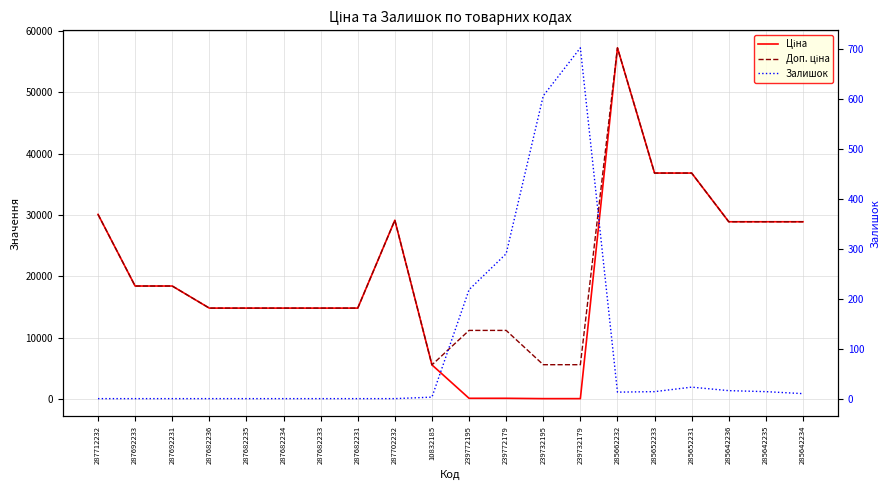

Which series has the largest range (max minus min)?

Ціна